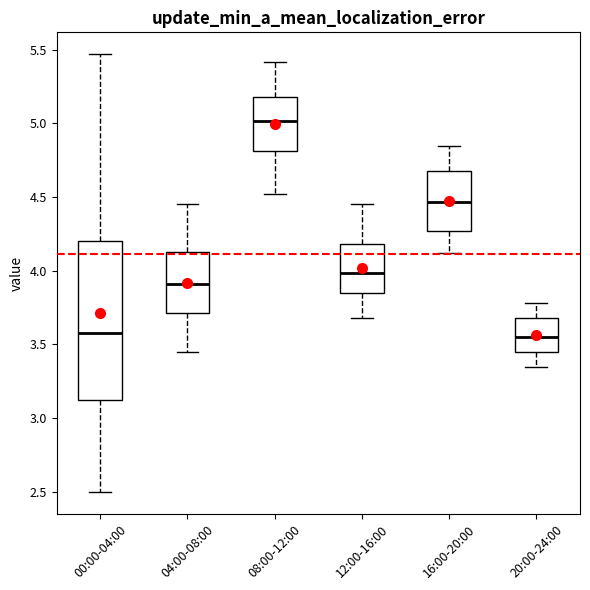

Reading left to right, read every box against the y-axis: the position of its median line, the range the box covers, and the ends of its whiskers. The values are not printed on the chart, so give them approximately, as read against the axis.

00:00-04:00: median 3.60, box 3.10 to 4.20, whiskers 2.50 to 5.45
04:00-08:00: median 3.90, box 3.70 to 4.15, whiskers 3.45 to 4.45
08:00-12:00: median 5.00, box 4.80 to 5.20, whiskers 4.50 to 5.40
12:00-16:00: median 4.00, box 3.85 to 4.20, whiskers 3.70 to 4.45
16:00-20:00: median 4.45, box 4.25 to 4.70, whiskers 4.10 to 4.85
20:00-24:00: median 3.55, box 3.45 to 3.70, whiskers 3.35 to 3.80